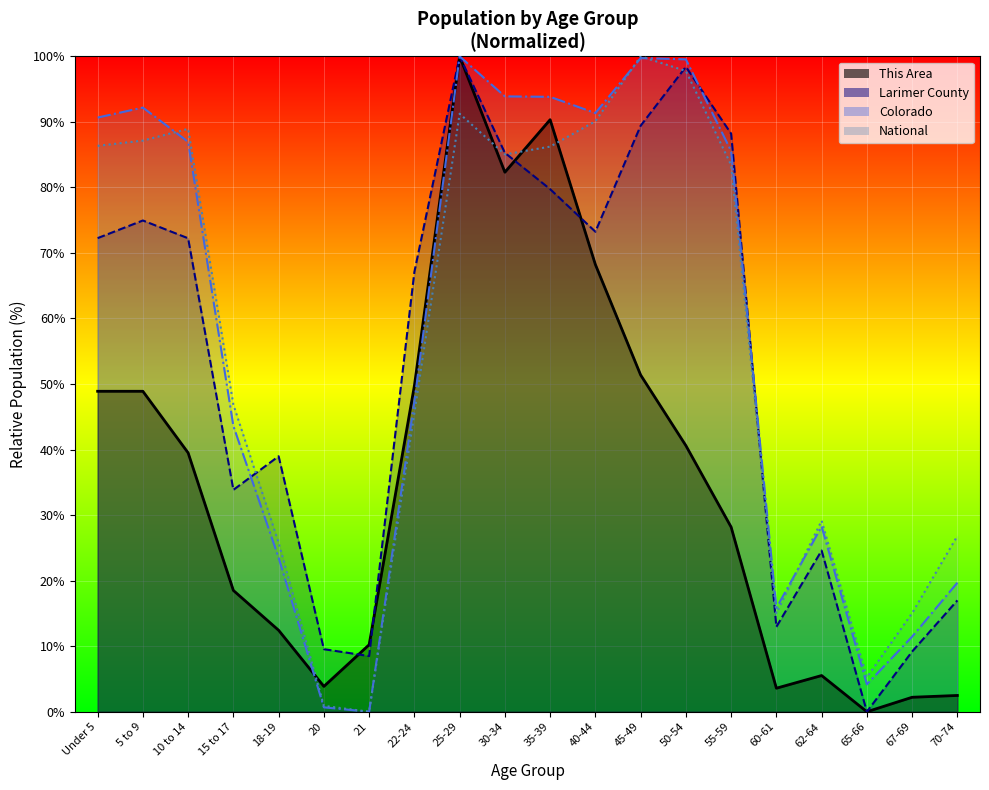

How many lines are shown in the chart?

4